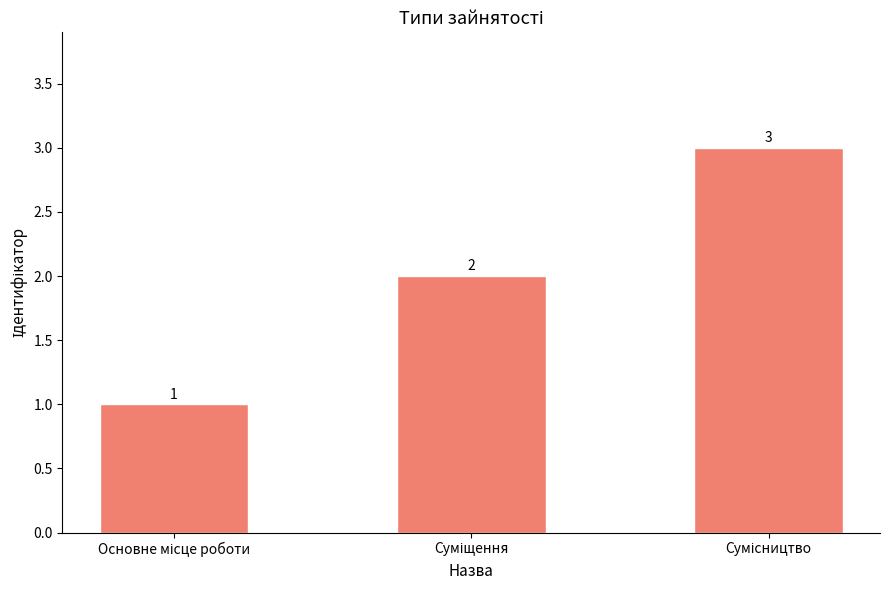

How many categories are shown in the chart?

3